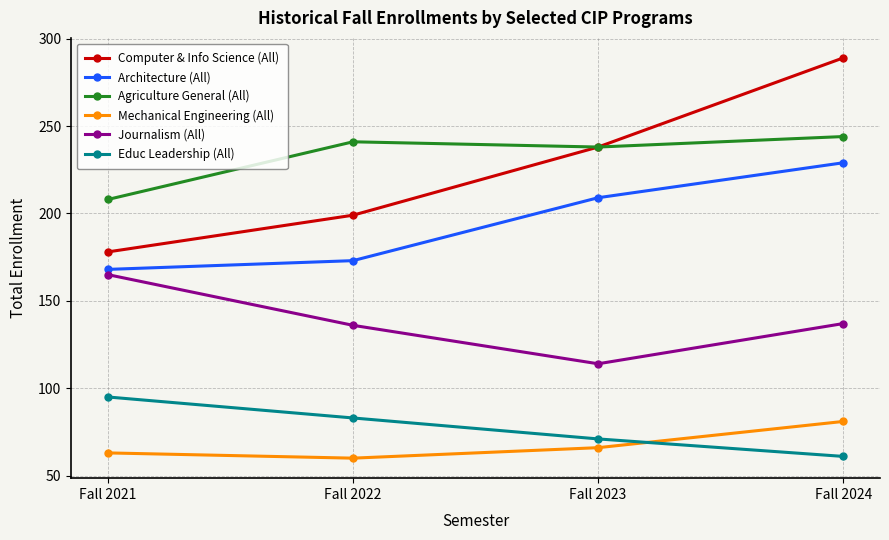

Does the chart display data point markers on the line(s)?

Yes